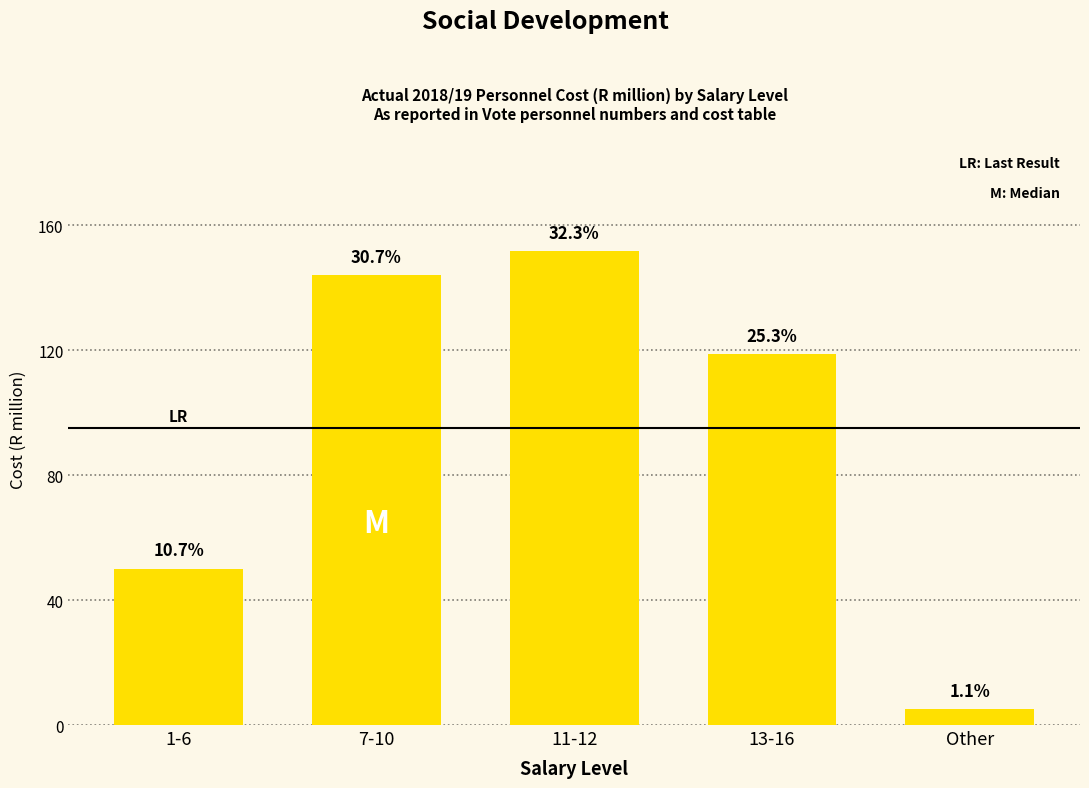

At which category does the chart reach its minimum across all series?

Other